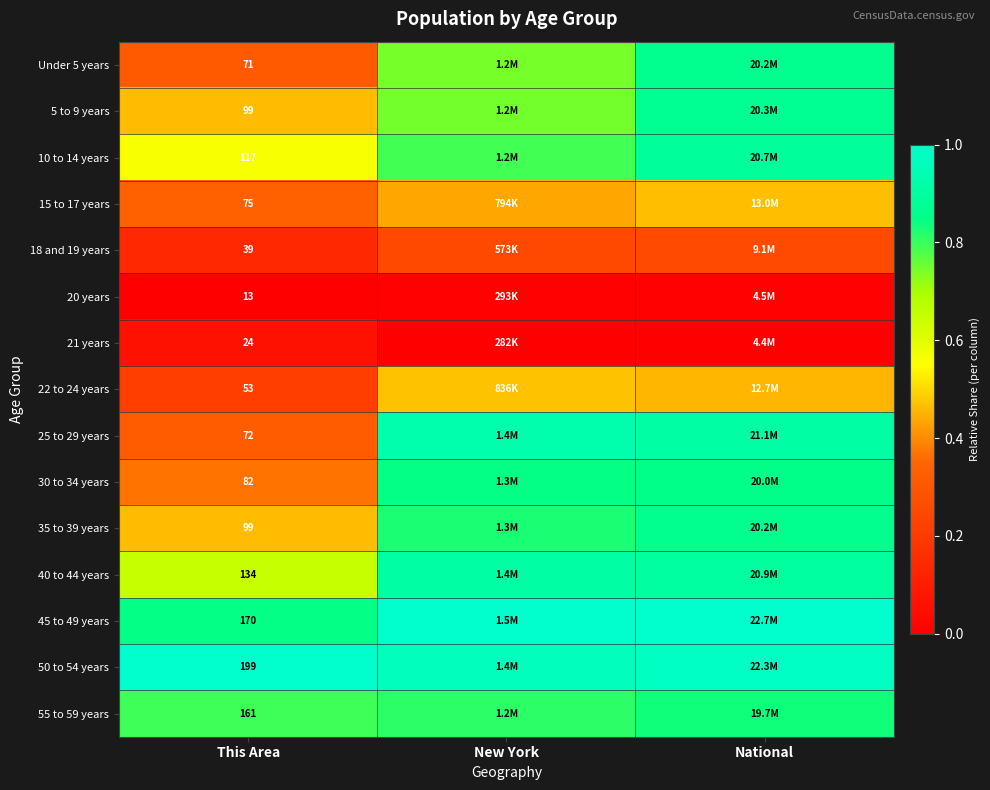

Is the value of 40 to 44 years at This Area greater than the value of 25 to 29 years at This Area?

Yes